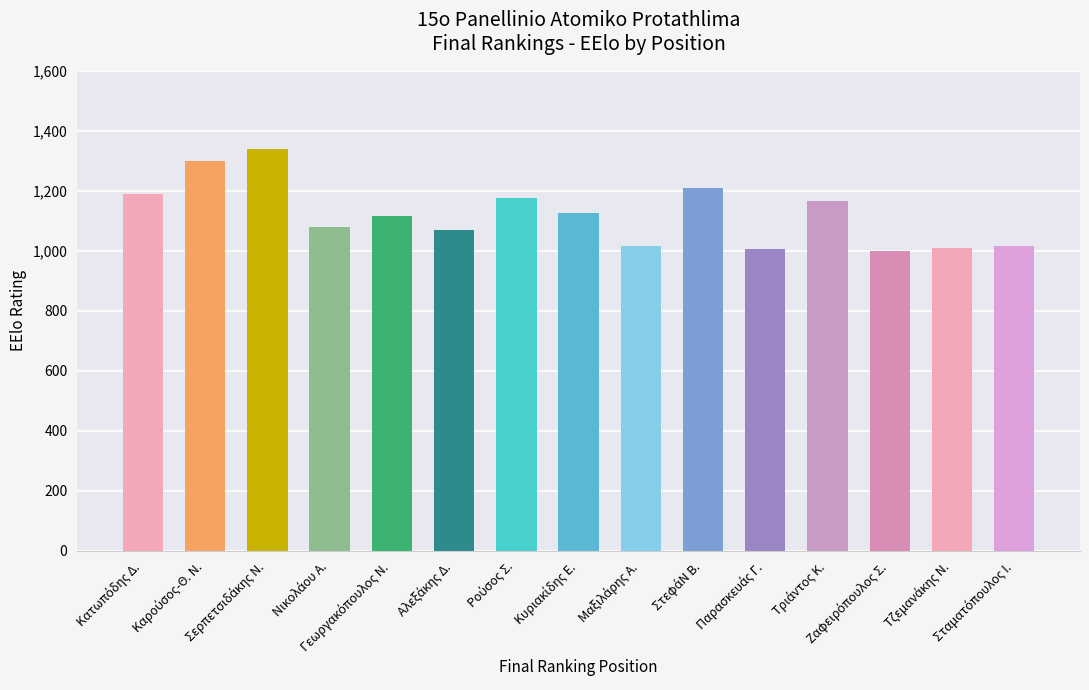

What is the maximum value shown in the chart?

1340